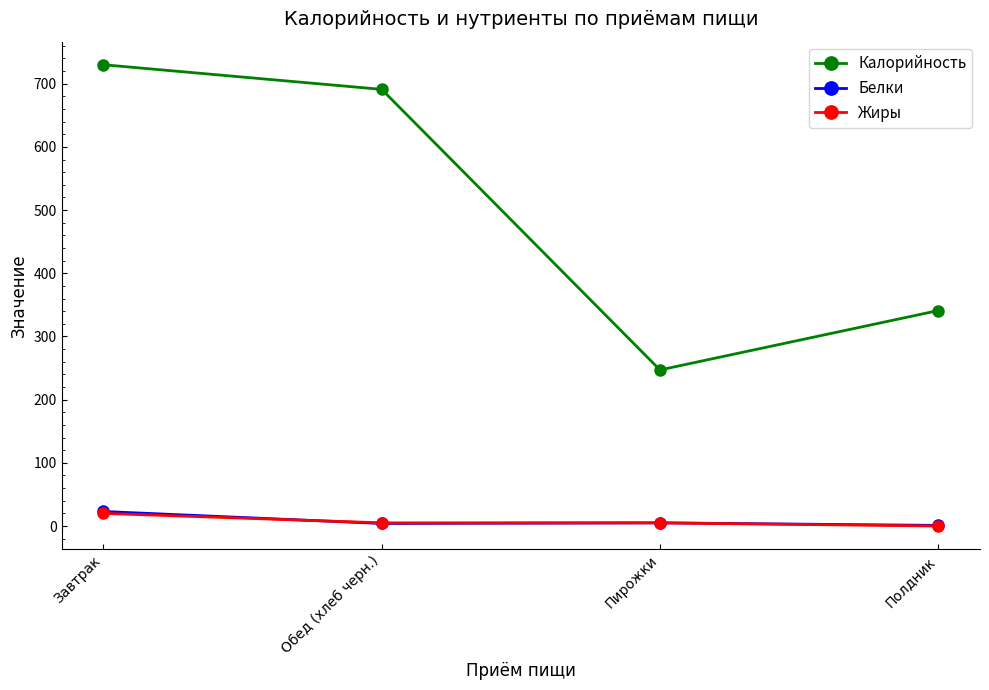

How many data points in Калорийность are less than 691?

2